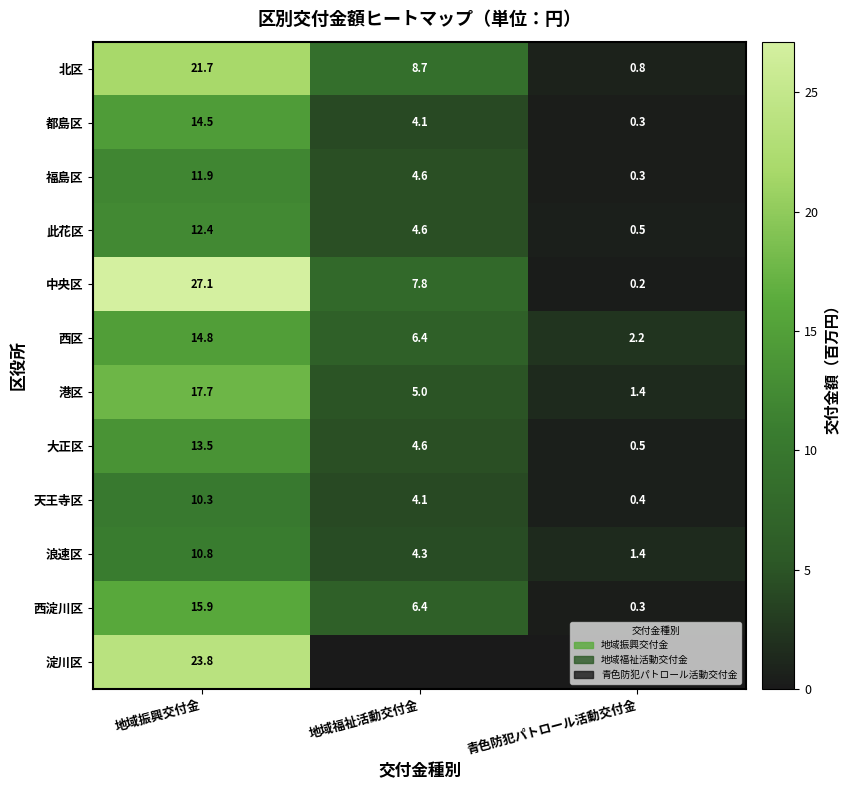

What is the difference between the highest and lowest values at 青色防犯パトロール活動交付金?

2.2